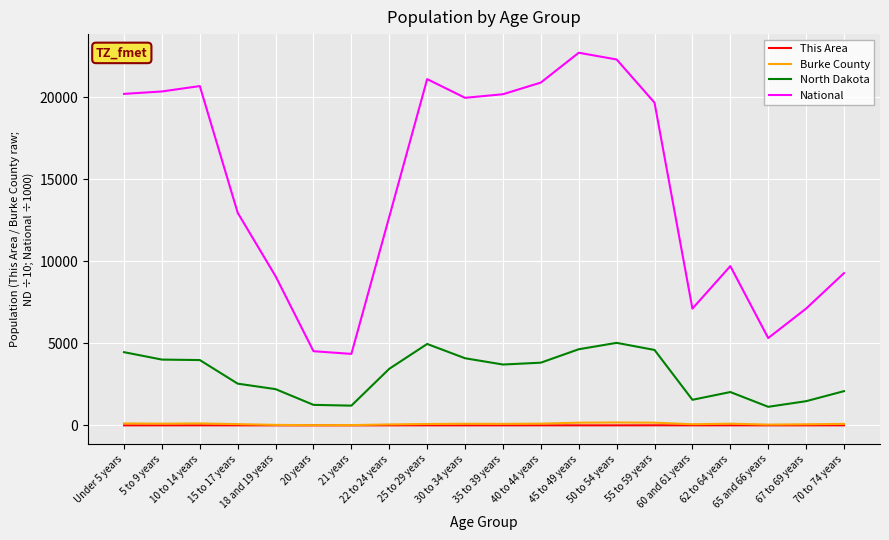

Which label corresponds to the largest value in the chart?

45 to 49 years